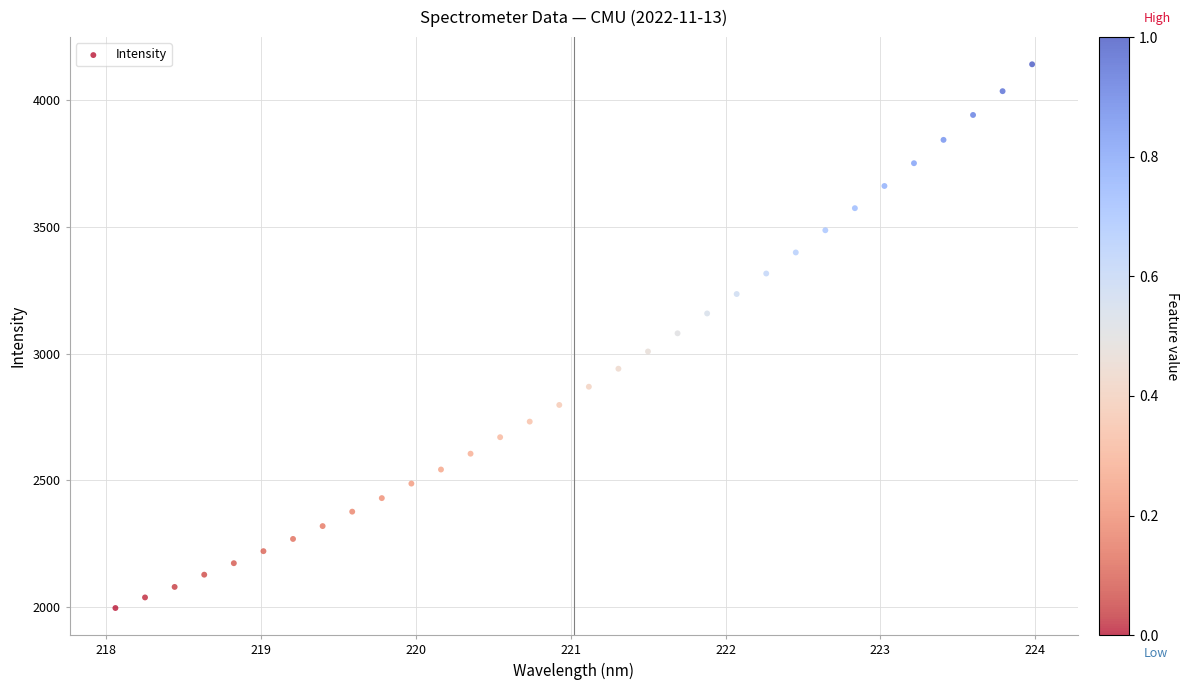

What is the range of X values (max minus min)?

5.9